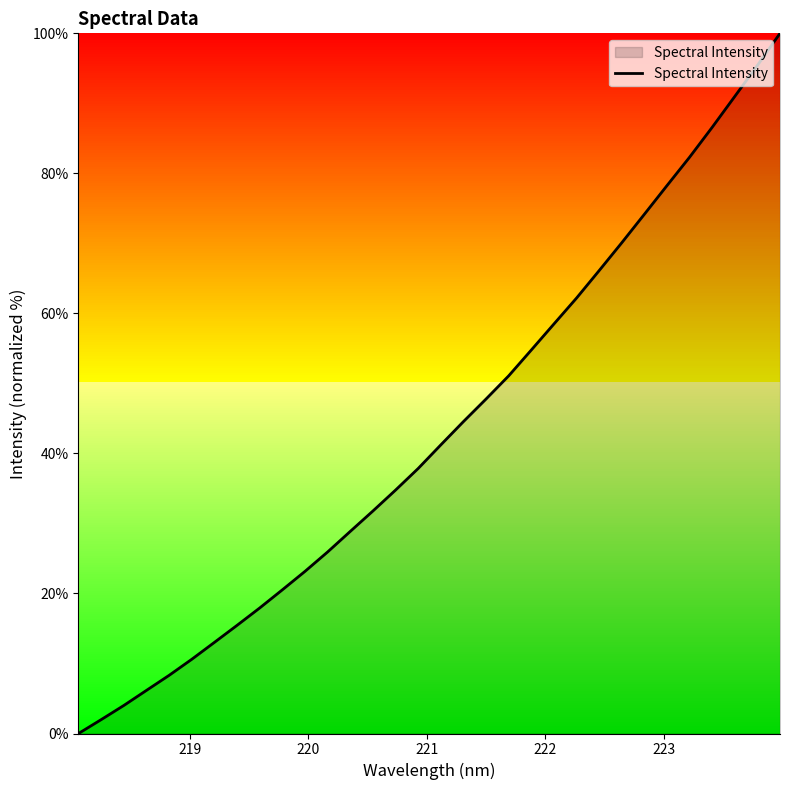

How many categories are shown in the chart?

32